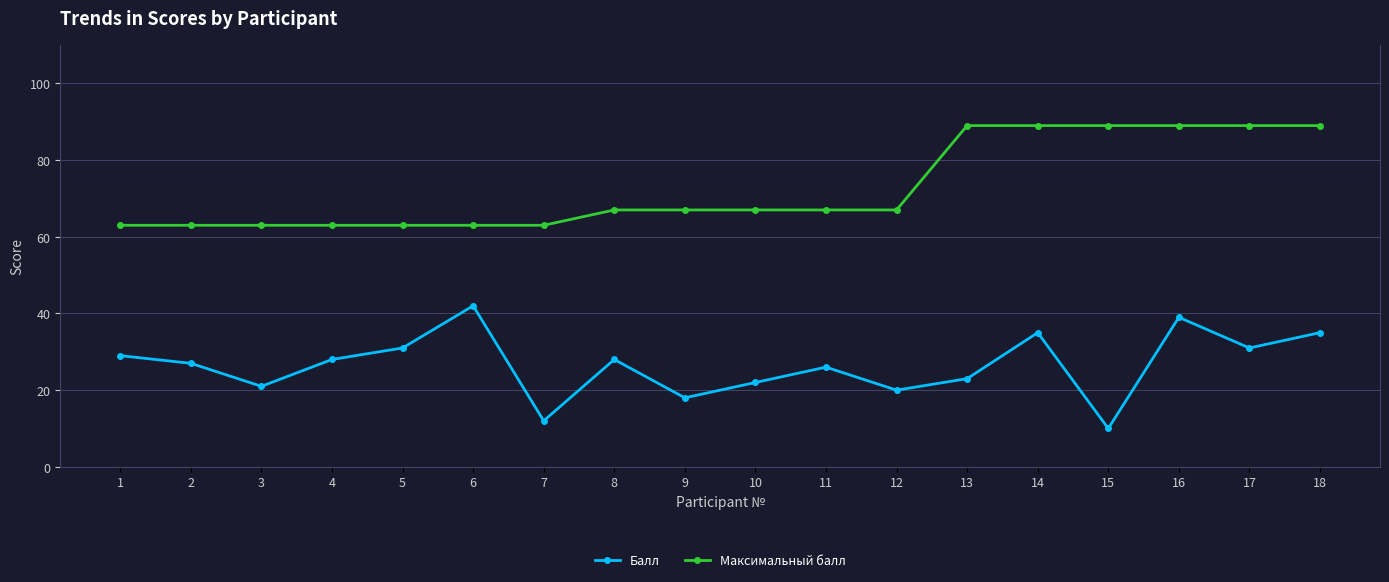

Reading right to left, list all the values displayed in this chart.

Балл: 18=35	17=31	16=39	15=10	14=35	13=23	12=20	11=26	10=22	9=18	8=28	7=12	6=42	5=31	4=28	3=21	2=27	1=29
Максимальный балл: 18=89	17=89	16=89	15=89	14=89	13=89	12=67	11=67	10=67	9=67	8=67	7=63	6=63	5=63	4=63	3=63	2=63	1=63